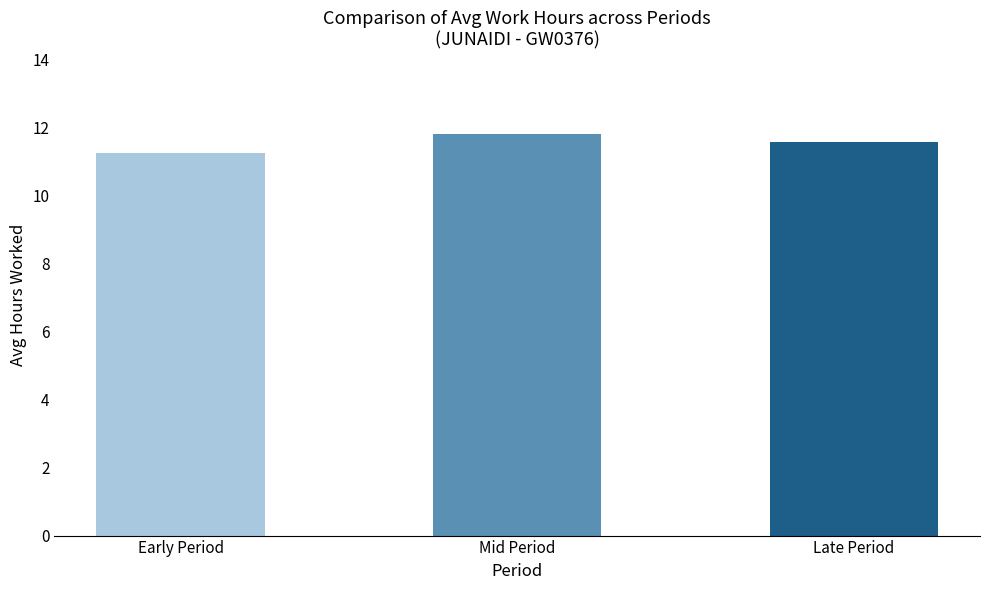

What position from the left is Mid Period?

2